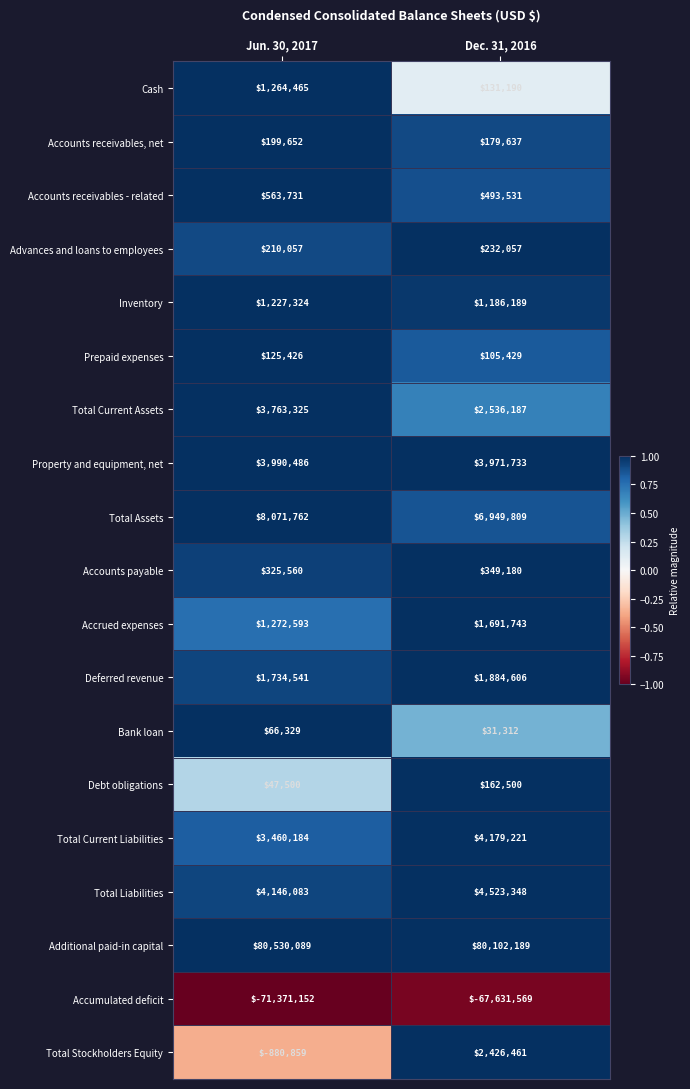

What is the maximum value shown in the chart?

80530089